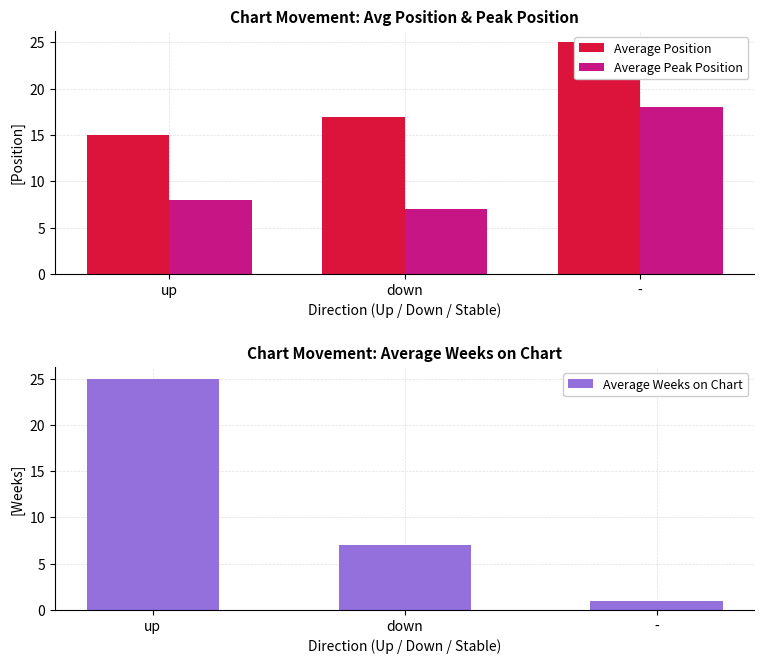

At which label is Average Weeks on Chart closest to 13?

down